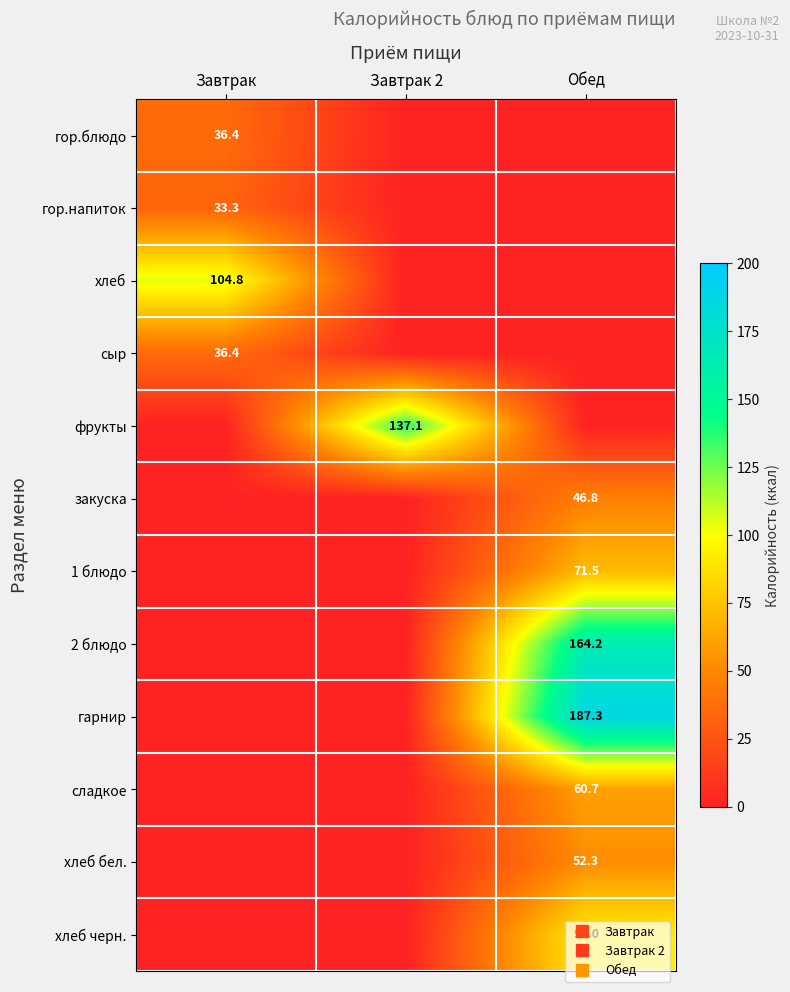

What is the spread (max minus min) of values at Обед?

187.3